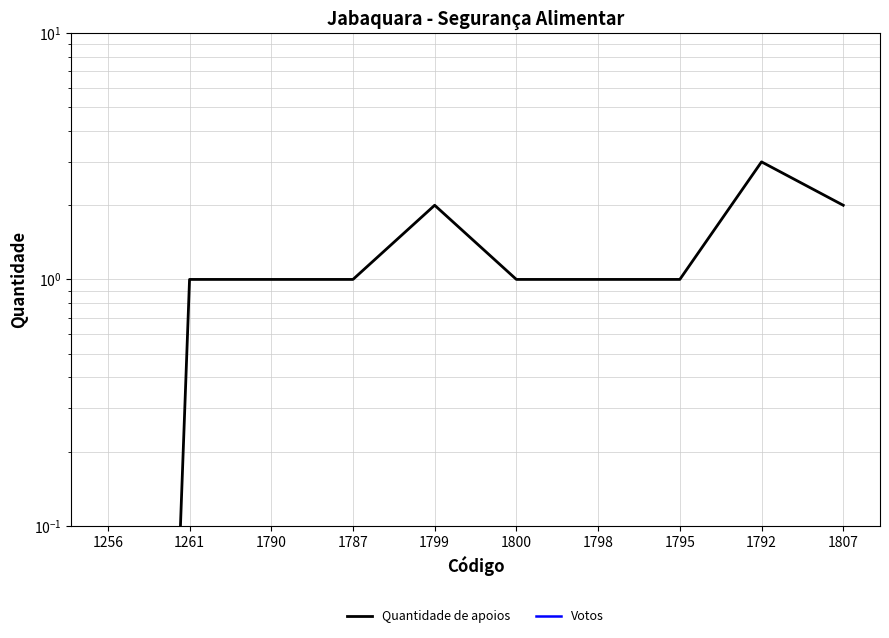

Where does the Quantidade de apoios series first go above 1?

1799